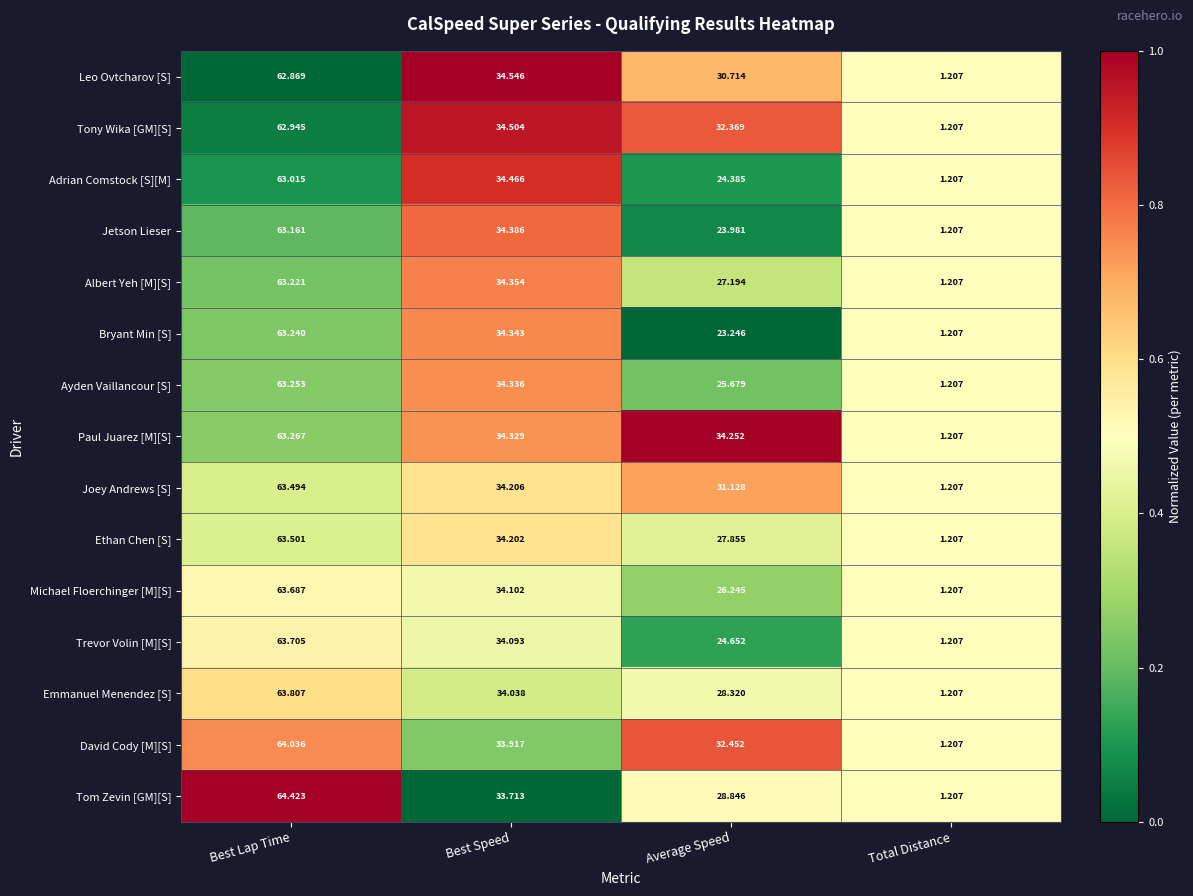

At which label does Joey Andrews [S] first exceed 34?

Best Lap Time